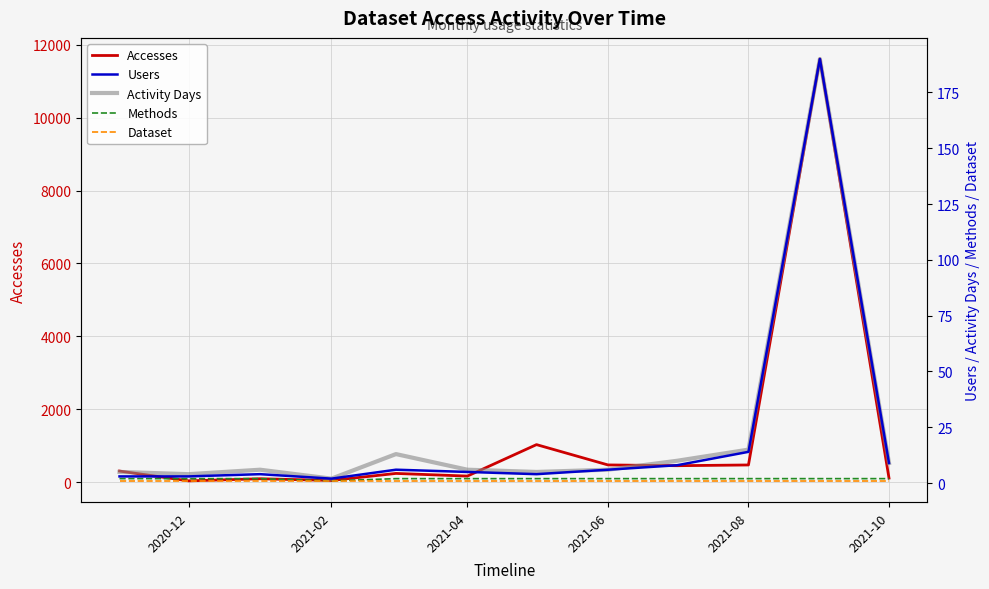

Reading left to right, extract all data points from this chart.

Accesses: 306	37	95	48	241	168	1031	474	453	473	11607	114
Users: 3	3	4	2	6	5	4	6	8	14	190	9
Activity Days: 5	4	6	2	13	6	5	6	10	15	190	9
Methods: 2	2	2	1	2	2	2	2	2	2	2	2
Dataset: 1	1	1	1	1	1	1	1	1	1	1	1